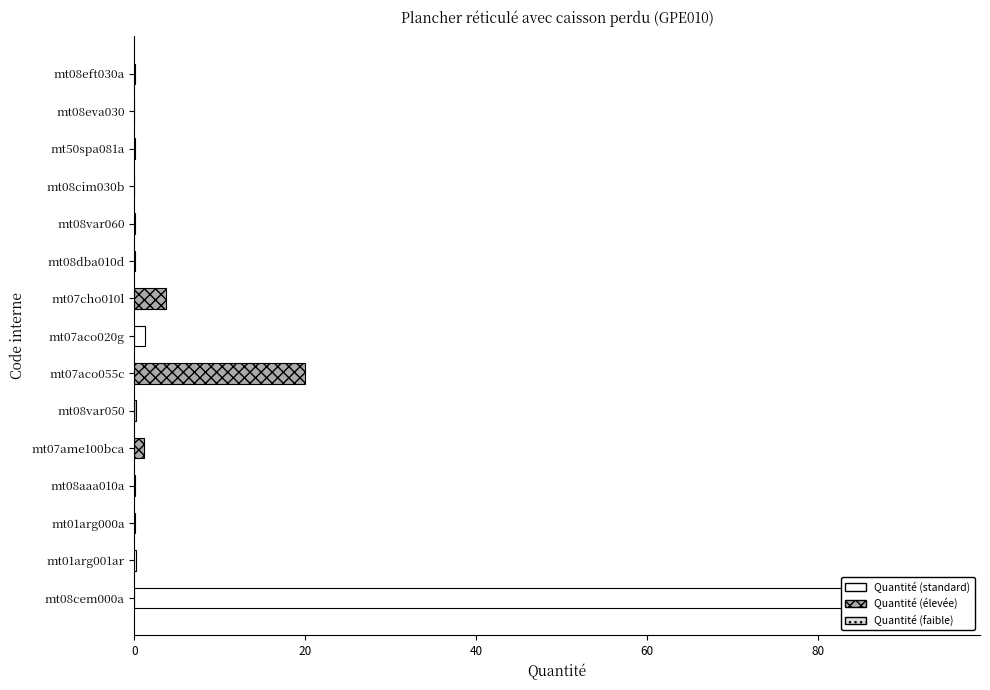

What is the greatest value displayed?

88.4